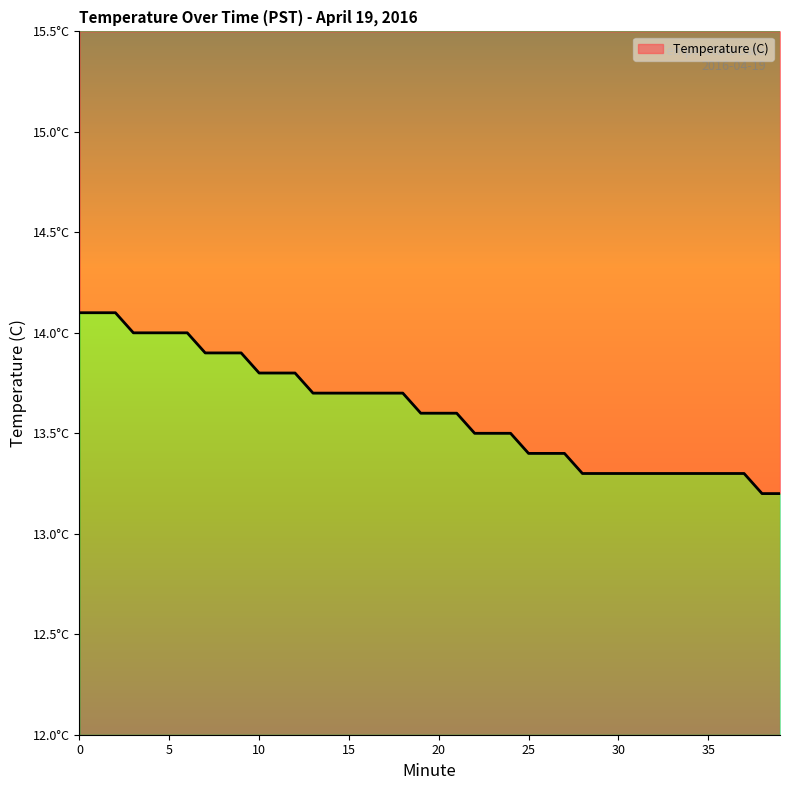

How many values are between 13 and 14?

37